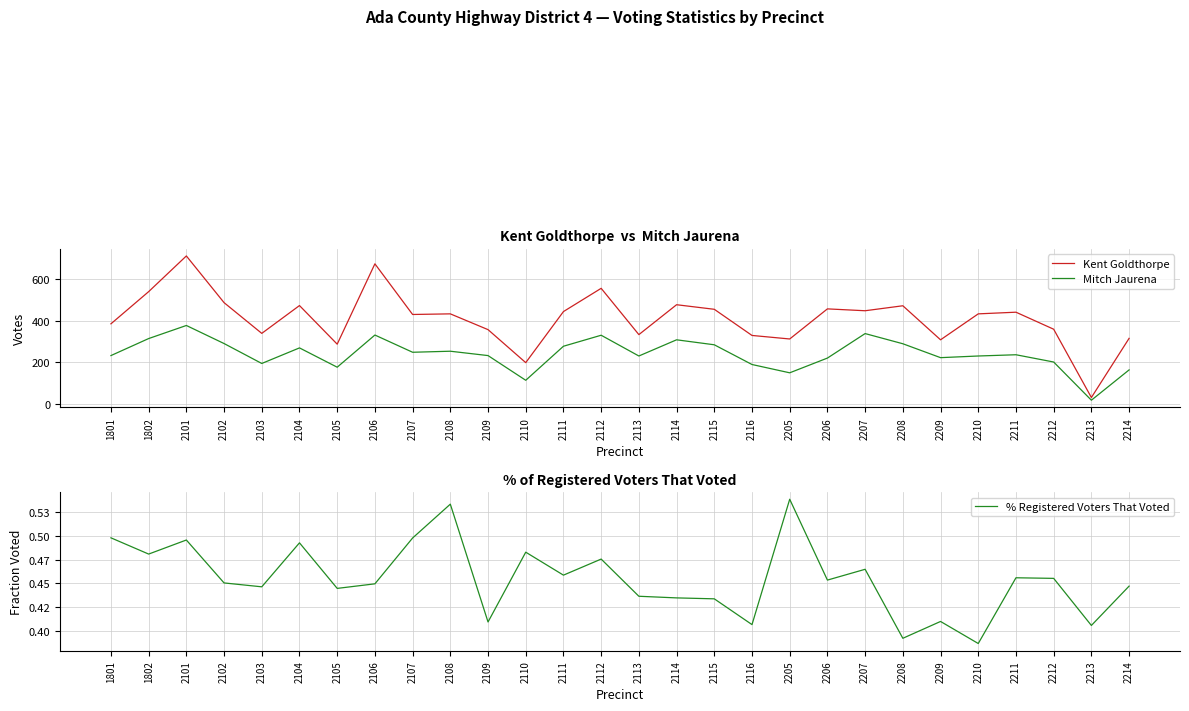

Is it true that % Registered Voters That Voted equals 0.7 at 2108?

False